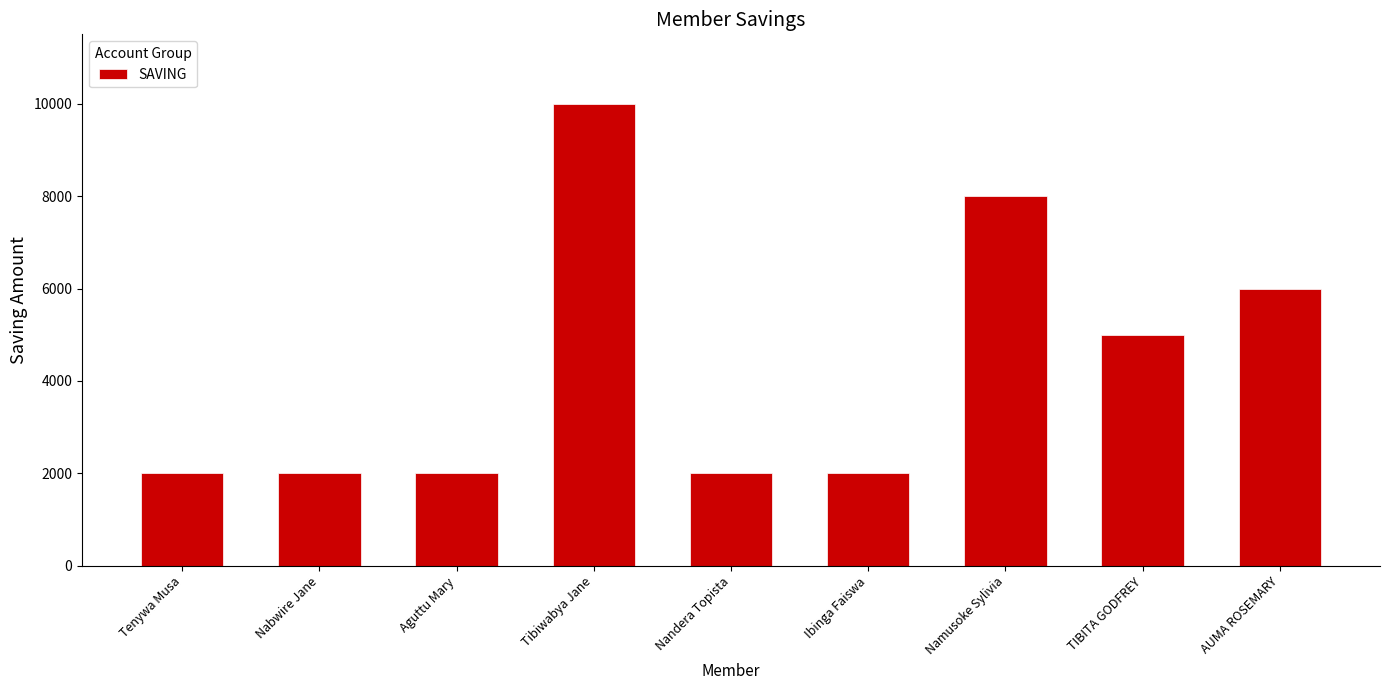

What is the label of the 4th bar from the right?

Ibinga Faiswa